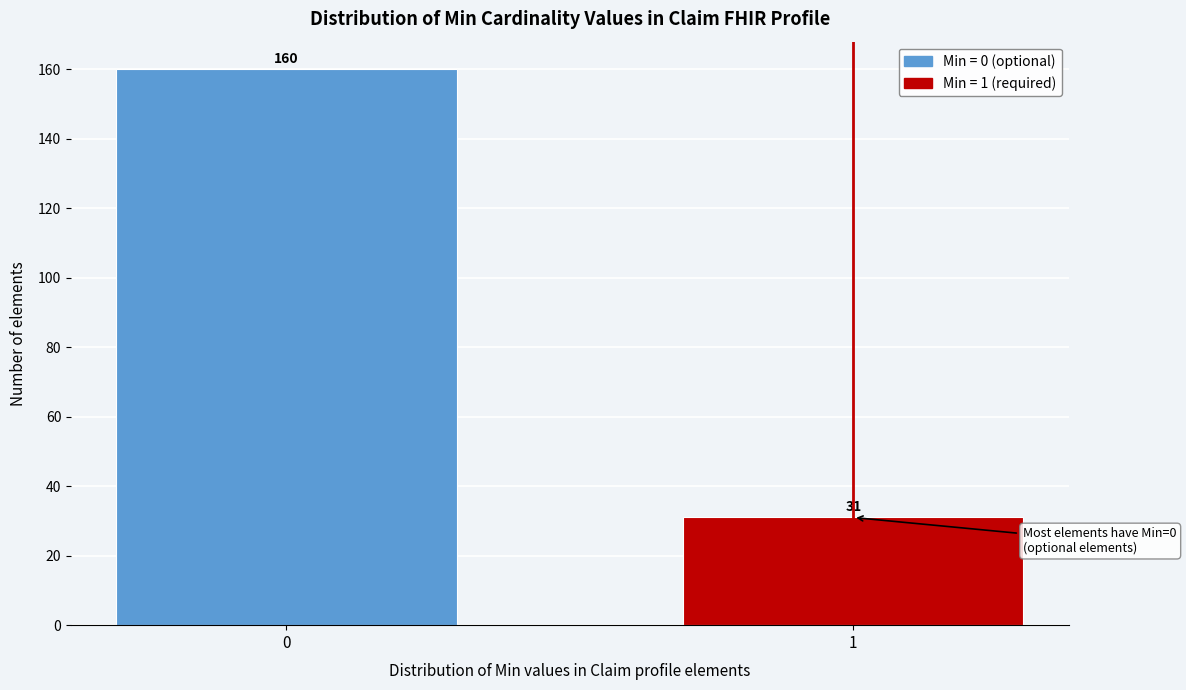

Reading left to right, list all the values displayed in this chart.

160	31